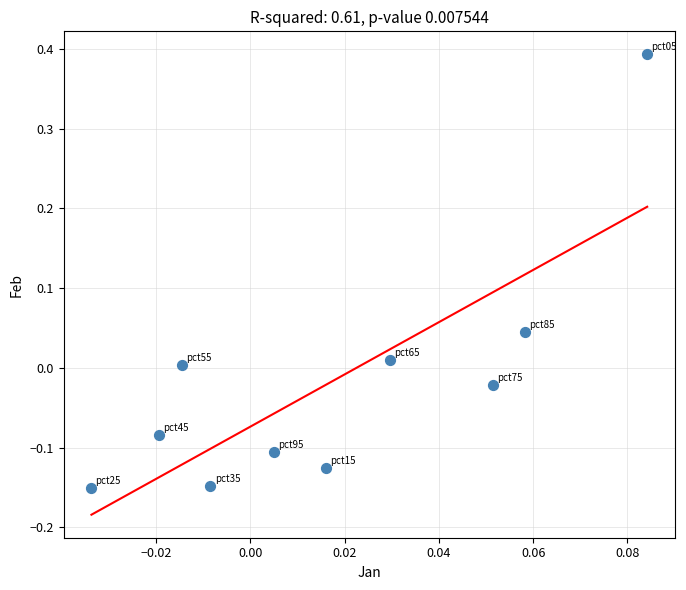

What is the range of Y values (max minus min)?

0.5